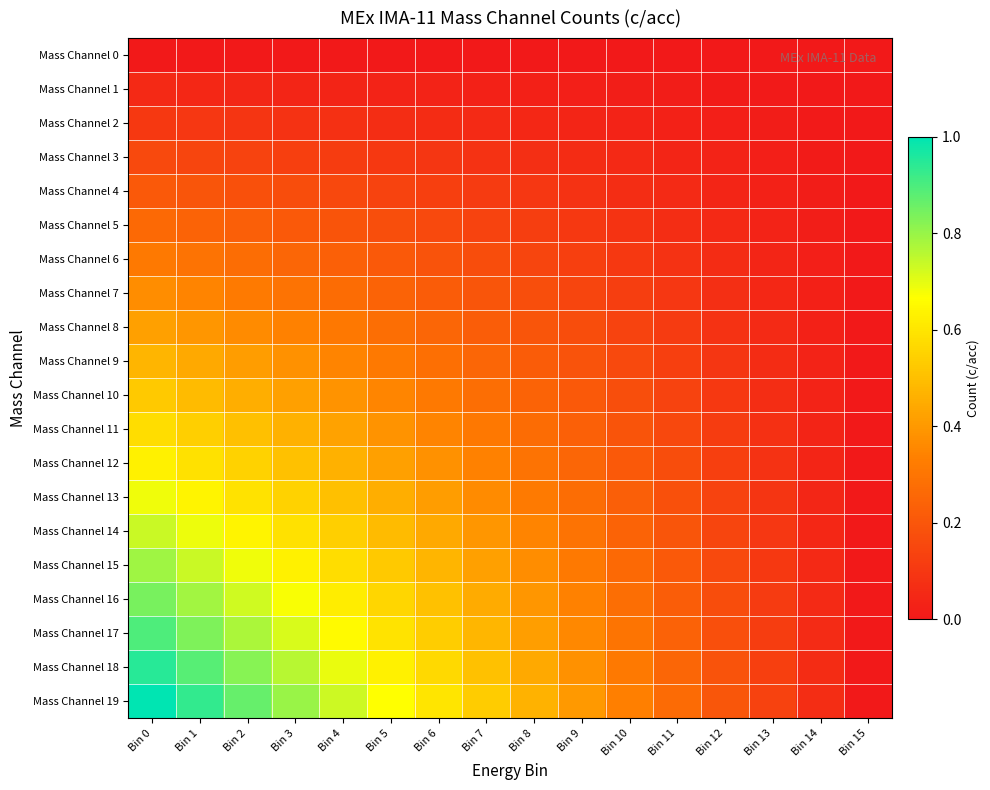

Reading left to right, list all the values displayed in this chart.

Mass Channel 0: Bin 0=0.0	Bin 1=0.0	Bin 2=0.0	Bin 3=0.0	Bin 4=0.0	Bin 5=0.0	Bin 6=0.0	Bin 7=0.0	Bin 8=0.0	Bin 9=0.0	Bin 10=0.0	Bin 11=0.0	Bin 12=0.0	Bin 13=0.0	Bin 14=0.0	Bin 15=0.0
Mass Channel 1: Bin 0=0.1	Bin 1=0.0	Bin 2=0.0	Bin 3=0.0	Bin 4=0.0	Bin 5=0.0	Bin 6=0.0	Bin 7=0.0	Bin 8=0.0	Bin 9=0.0	Bin 10=0.0	Bin 11=0.0	Bin 12=0.0	Bin 13=0.0	Bin 14=0.0	Bin 15=0.0
Mass Channel 2: Bin 0=0.1	Bin 1=0.1	Bin 2=0.1	Bin 3=0.1	Bin 4=0.1	Bin 5=0.1	Bin 6=0.1	Bin 7=0.1	Bin 8=0.0	Bin 9=0.0	Bin 10=0.0	Bin 11=0.0	Bin 12=0.0	Bin 13=0.0	Bin 14=0.0	Bin 15=0.0
Mass Channel 3: Bin 0=0.2	Bin 1=0.1	Bin 2=0.1	Bin 3=0.1	Bin 4=0.1	Bin 5=0.1	Bin 6=0.1	Bin 7=0.1	Bin 8=0.1	Bin 9=0.1	Bin 10=0.1	Bin 11=0.0	Bin 12=0.0	Bin 13=0.0	Bin 14=0.0	Bin 15=0.0
Mass Channel 4: Bin 0=0.2	Bin 1=0.2	Bin 2=0.2	Bin 3=0.2	Bin 4=0.2	Bin 5=0.1	Bin 6=0.1	Bin 7=0.1	Bin 8=0.1	Bin 9=0.1	Bin 10=0.1	Bin 11=0.1	Bin 12=0.0	Bin 13=0.0	Bin 14=0.0	Bin 15=0.0
Mass Channel 5: Bin 0=0.3	Bin 1=0.2	Bin 2=0.2	Bin 3=0.2	Bin 4=0.2	Bin 5=0.2	Bin 6=0.2	Bin 7=0.1	Bin 8=0.1	Bin 9=0.1	Bin 10=0.1	Bin 11=0.1	Bin 12=0.1	Bin 13=0.0	Bin 14=0.0	Bin 15=0.0
Mass Channel 6: Bin 0=0.3	Bin 1=0.3	Bin 2=0.3	Bin 3=0.3	Bin 4=0.2	Bin 5=0.2	Bin 6=0.2	Bin 7=0.2	Bin 8=0.1	Bin 9=0.1	Bin 10=0.1	Bin 11=0.1	Bin 12=0.1	Bin 13=0.0	Bin 14=0.0	Bin 15=0.0
Mass Channel 7: Bin 0=0.4	Bin 1=0.3	Bin 2=0.3	Bin 3=0.3	Bin 4=0.3	Bin 5=0.2	Bin 6=0.2	Bin 7=0.2	Bin 8=0.2	Bin 9=0.1	Bin 10=0.1	Bin 11=0.1	Bin 12=0.1	Bin 13=0.0	Bin 14=0.0	Bin 15=0.0
Mass Channel 8: Bin 0=0.4	Bin 1=0.4	Bin 2=0.4	Bin 3=0.3	Bin 4=0.3	Bin 5=0.3	Bin 6=0.3	Bin 7=0.2	Bin 8=0.2	Bin 9=0.2	Bin 10=0.1	Bin 11=0.1	Bin 12=0.1	Bin 13=0.1	Bin 14=0.0	Bin 15=0.0
Mass Channel 9: Bin 0=0.5	Bin 1=0.4	Bin 2=0.4	Bin 3=0.4	Bin 4=0.3	Bin 5=0.3	Bin 6=0.3	Bin 7=0.3	Bin 8=0.2	Bin 9=0.2	Bin 10=0.2	Bin 11=0.1	Bin 12=0.1	Bin 13=0.1	Bin 14=0.0	Bin 15=0.0
Mass Channel 10: Bin 0=0.5	Bin 1=0.5	Bin 2=0.5	Bin 3=0.4	Bin 4=0.4	Bin 5=0.4	Bin 6=0.3	Bin 7=0.3	Bin 8=0.2	Bin 9=0.2	Bin 10=0.2	Bin 11=0.1	Bin 12=0.1	Bin 13=0.1	Bin 14=0.0	Bin 15=0.0
Mass Channel 11: Bin 0=0.6	Bin 1=0.5	Bin 2=0.5	Bin 3=0.5	Bin 4=0.4	Bin 5=0.4	Bin 6=0.3	Bin 7=0.3	Bin 8=0.3	Bin 9=0.2	Bin 10=0.2	Bin 11=0.2	Bin 12=0.1	Bin 13=0.1	Bin 14=0.0	Bin 15=0.0
Mass Channel 12: Bin 0=0.6	Bin 1=0.6	Bin 2=0.5	Bin 3=0.5	Bin 4=0.5	Bin 5=0.4	Bin 6=0.4	Bin 7=0.3	Bin 8=0.3	Bin 9=0.3	Bin 10=0.2	Bin 11=0.2	Bin 12=0.1	Bin 13=0.1	Bin 14=0.0	Bin 15=0.0
Mass Channel 13: Bin 0=0.7	Bin 1=0.6	Bin 2=0.6	Bin 3=0.5	Bin 4=0.5	Bin 5=0.5	Bin 6=0.4	Bin 7=0.4	Bin 8=0.3	Bin 9=0.3	Bin 10=0.2	Bin 11=0.2	Bin 12=0.1	Bin 13=0.1	Bin 14=0.0	Bin 15=0.0
Mass Channel 14: Bin 0=0.7	Bin 1=0.7	Bin 2=0.6	Bin 3=0.6	Bin 4=0.5	Bin 5=0.5	Bin 6=0.4	Bin 7=0.4	Bin 8=0.3	Bin 9=0.3	Bin 10=0.2	Bin 11=0.2	Bin 12=0.1	Bin 13=0.1	Bin 14=0.0	Bin 15=0.0
Mass Channel 15: Bin 0=0.8	Bin 1=0.7	Bin 2=0.7	Bin 3=0.6	Bin 4=0.6	Bin 5=0.5	Bin 6=0.5	Bin 7=0.4	Bin 8=0.4	Bin 9=0.3	Bin 10=0.3	Bin 11=0.2	Bin 12=0.2	Bin 13=0.1	Bin 14=0.1	Bin 15=0.0
Mass Channel 16: Bin 0=0.8	Bin 1=0.8	Bin 2=0.7	Bin 3=0.7	Bin 4=0.6	Bin 5=0.6	Bin 6=0.5	Bin 7=0.4	Bin 8=0.4	Bin 9=0.3	Bin 10=0.3	Bin 11=0.2	Bin 12=0.2	Bin 13=0.1	Bin 14=0.1	Bin 15=0.0
Mass Channel 17: Bin 0=0.9	Bin 1=0.8	Bin 2=0.8	Bin 3=0.7	Bin 4=0.7	Bin 5=0.6	Bin 6=0.5	Bin 7=0.5	Bin 8=0.4	Bin 9=0.4	Bin 10=0.3	Bin 11=0.2	Bin 12=0.2	Bin 13=0.1	Bin 14=0.1	Bin 15=0.0
Mass Channel 18: Bin 0=0.9	Bin 1=0.9	Bin 2=0.8	Bin 3=0.8	Bin 4=0.7	Bin 5=0.6	Bin 6=0.6	Bin 7=0.5	Bin 8=0.4	Bin 9=0.4	Bin 10=0.3	Bin 11=0.3	Bin 12=0.2	Bin 13=0.1	Bin 14=0.1	Bin 15=0.0
Mass Channel 19: Bin 0=1.0	Bin 1=0.9	Bin 2=0.9	Bin 3=0.8	Bin 4=0.7	Bin 5=0.7	Bin 6=0.6	Bin 7=0.5	Bin 8=0.5	Bin 9=0.4	Bin 10=0.3	Bin 11=0.3	Bin 12=0.2	Bin 13=0.1	Bin 14=0.1	Bin 15=0.0